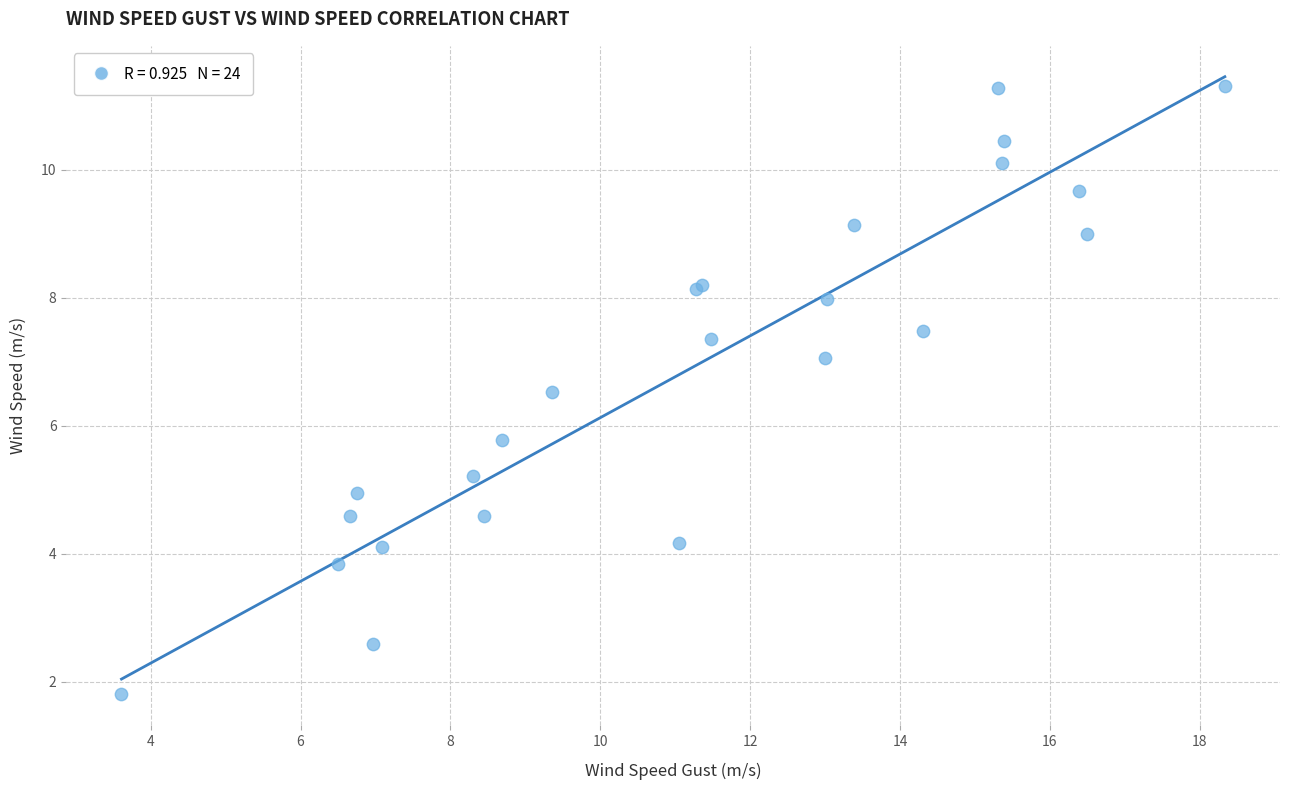

What Y value in the scatter plot is closest to 6?

5.8